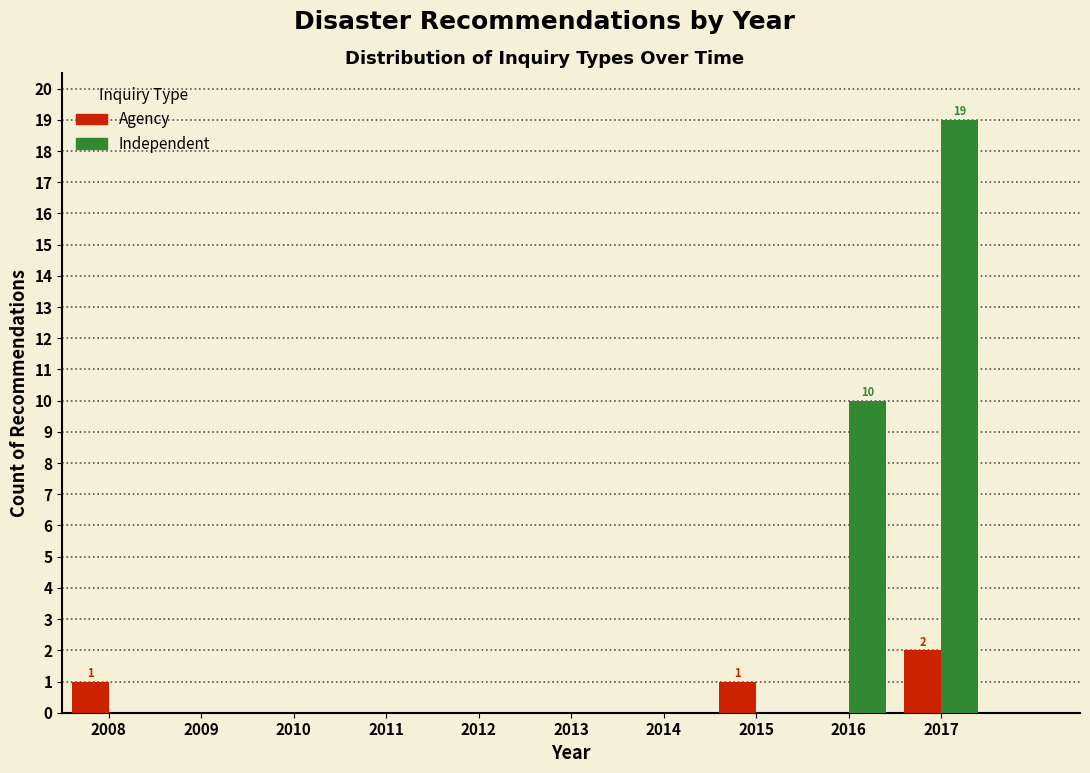

Reading right to left, transcribe all the data shown in this chart.

Agency: 2017=2	2016=0	2015=1	2014=0	2013=0	2012=0	2011=0	2010=0	2009=0	2008=1
Independent: 2017=19	2016=10	2015=0	2014=0	2013=0	2012=0	2011=0	2010=0	2009=0	2008=0